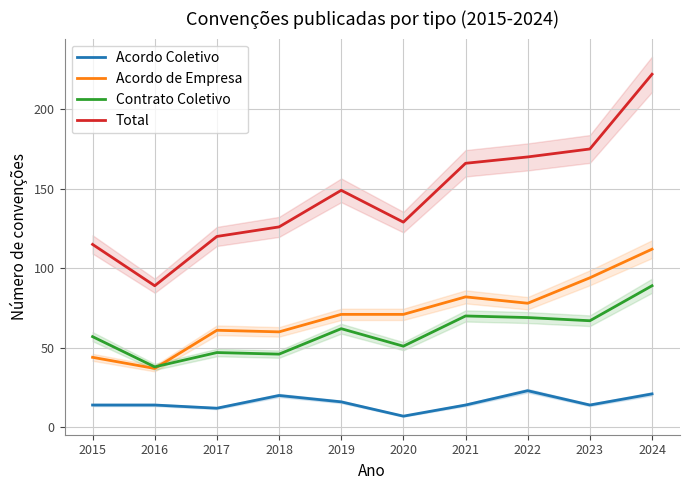

True or false: Contrato Coletivo and Total cross at least once.

False